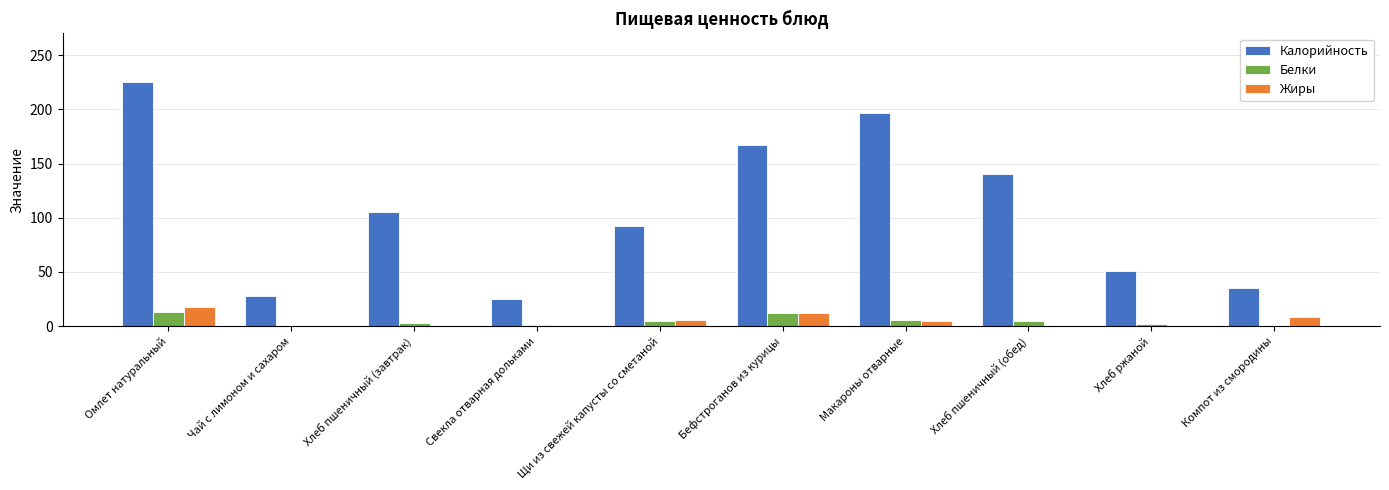

How many groups of bars are there?

10